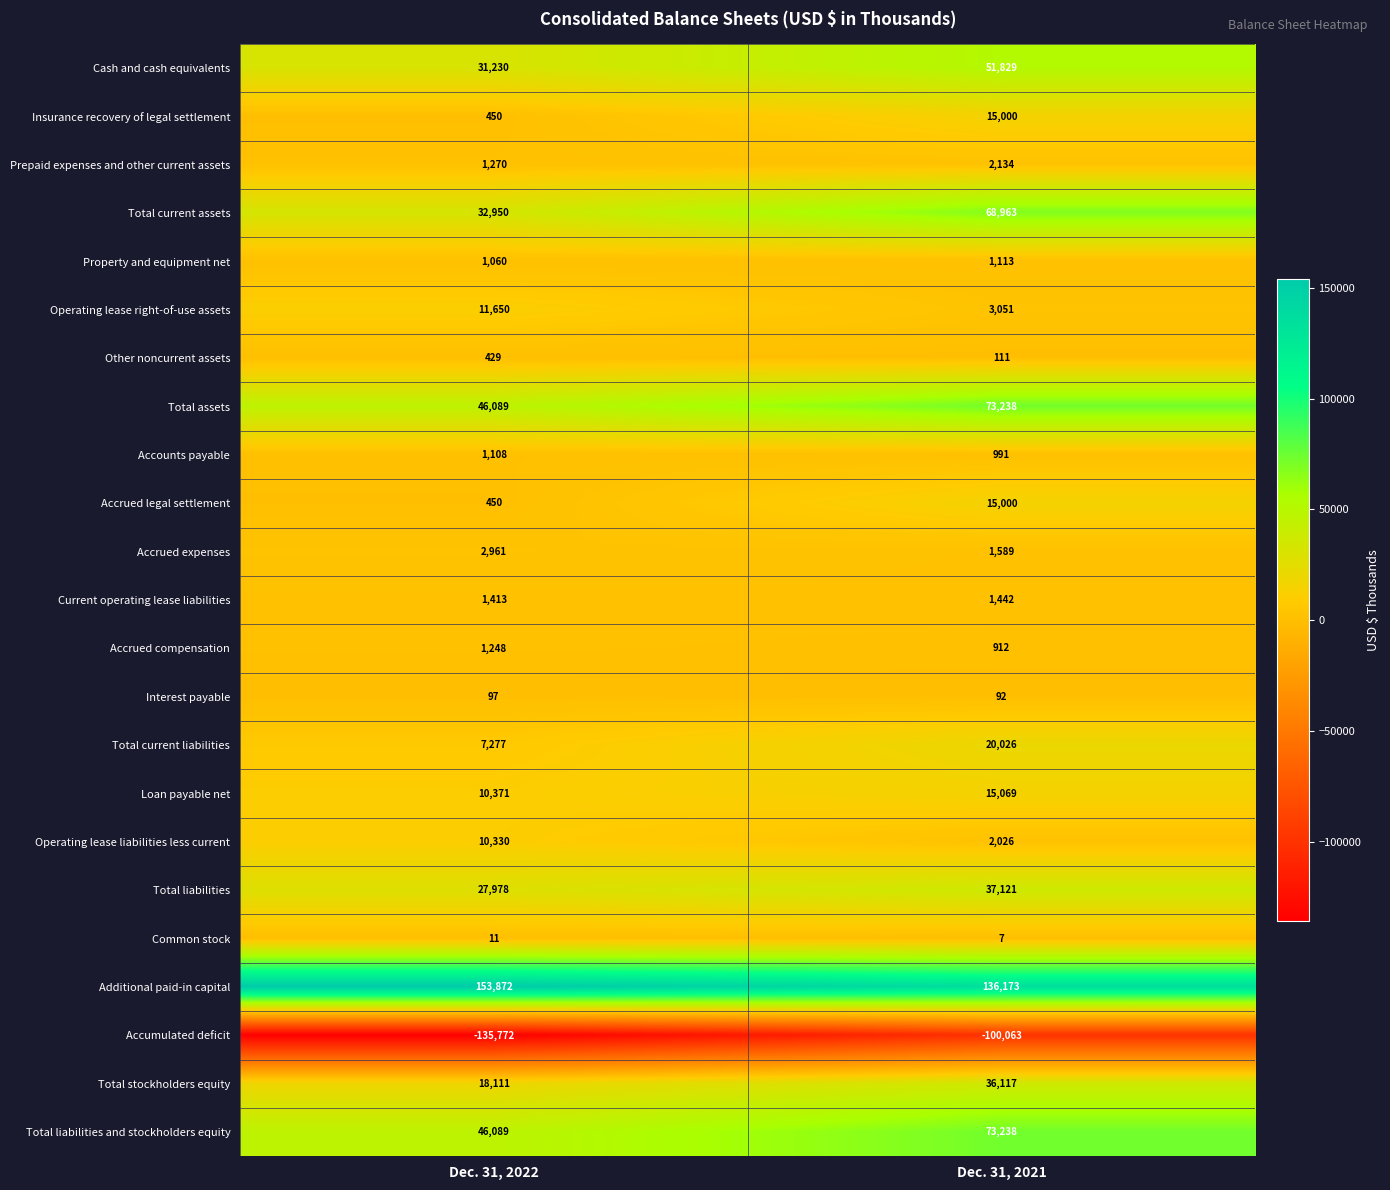

Rank the categories by Other noncurrent assets value from highest to lowest.

Dec. 31, 2022, Dec. 31, 2021